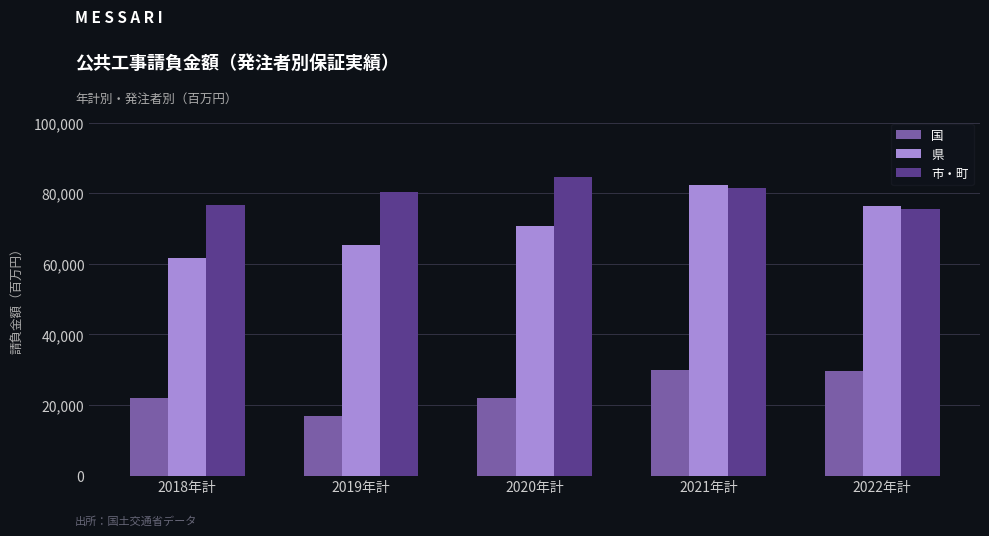

Count the number of data series in this chart.

3